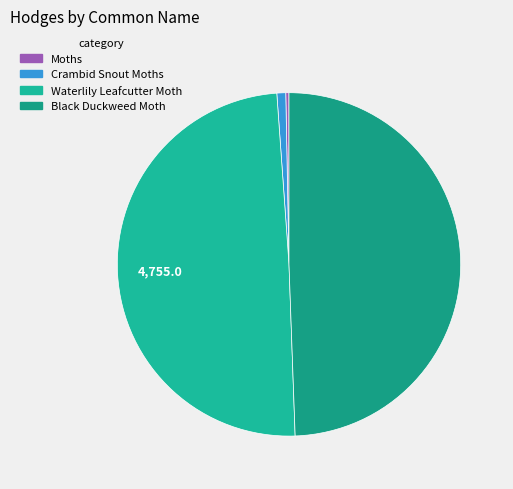

How many segments does this pie chart have?

4